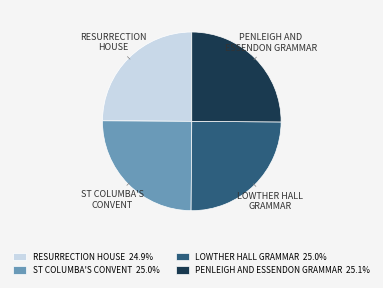

Does any single category account for the majority?

No